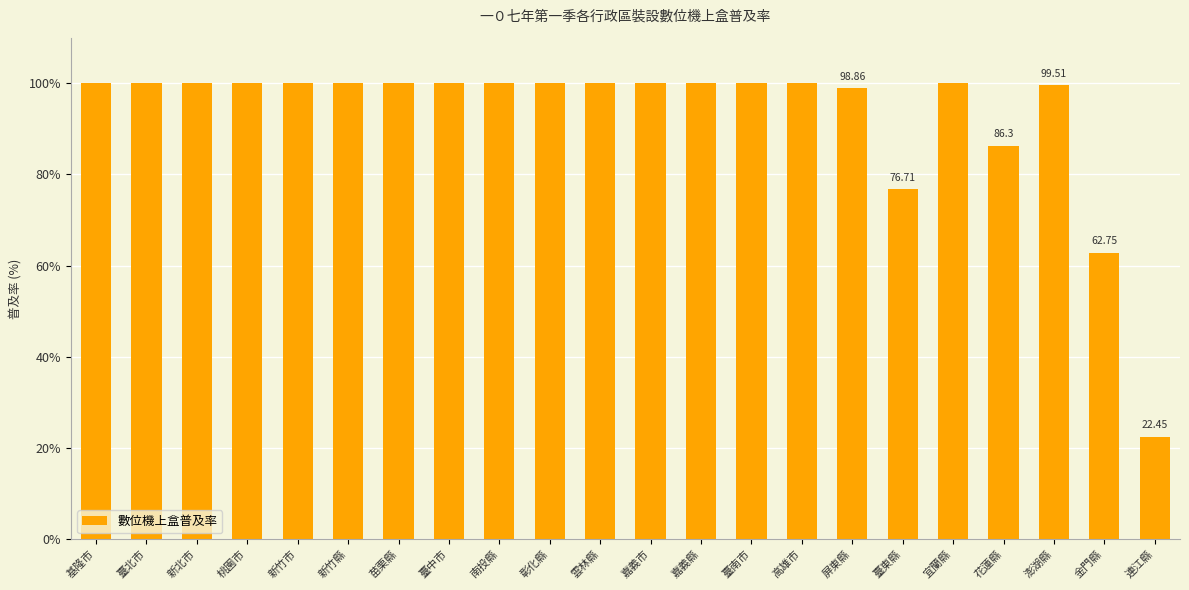

Read the value at 臺東縣.

76.7